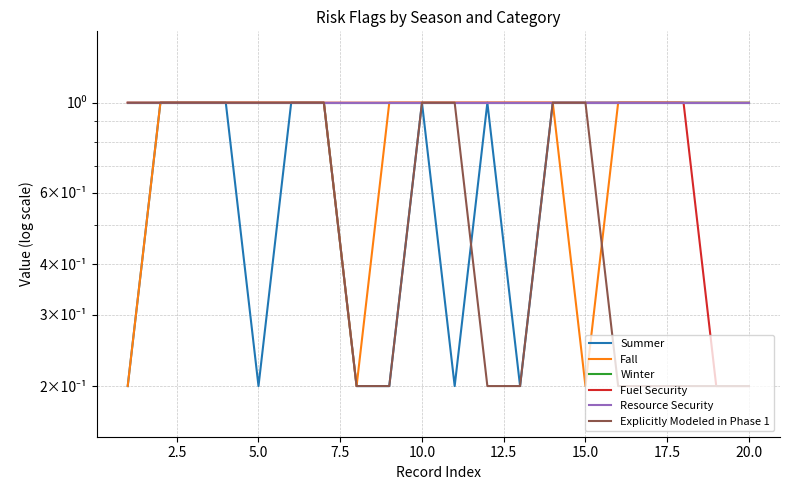

True or false: Fall has more than 1 points higher than both neighbors.

False